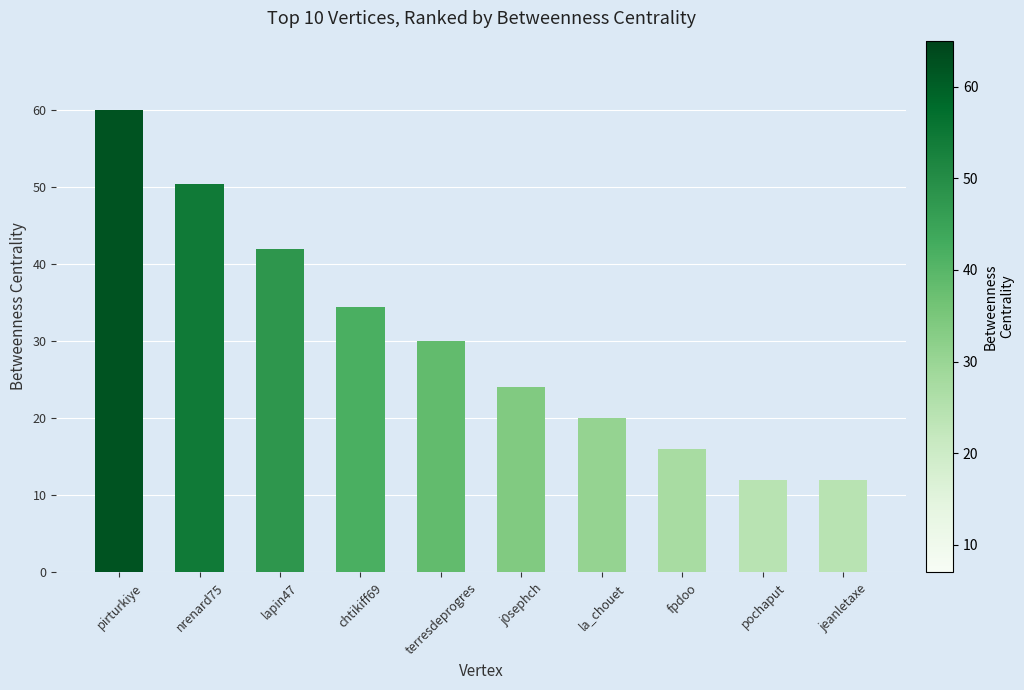

What is the difference between the second highest and minimum values?

38.4